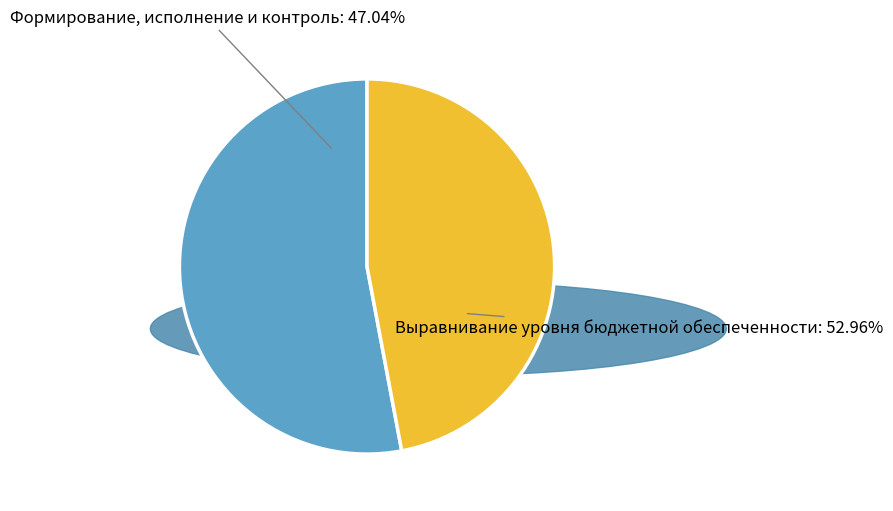

What percentage is the Выравнивание уровня бюджетной обеспеченности slice, to the nearest percent?

53%